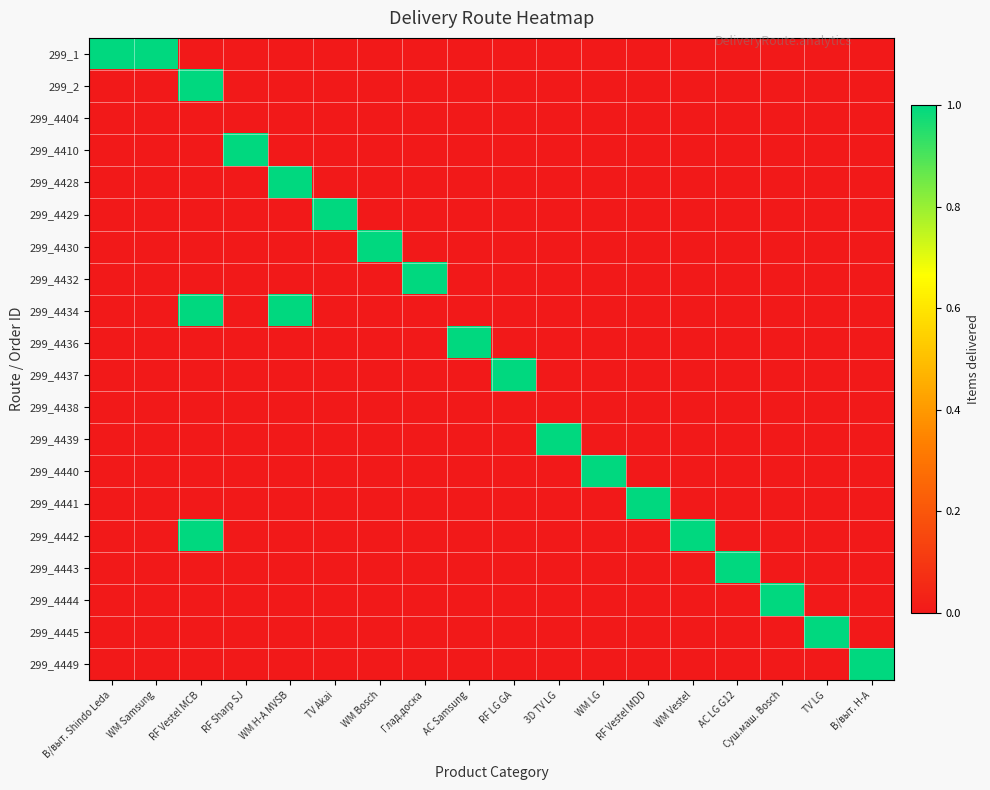

What is the total value across all series at WM Bosch?

1